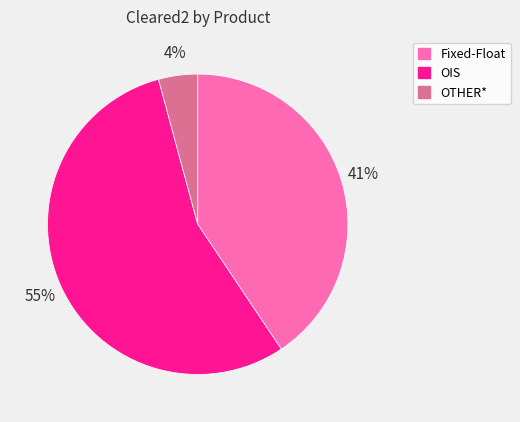

To the nearest percent, what is the difference between the largest and smallest slice percentages?

51%